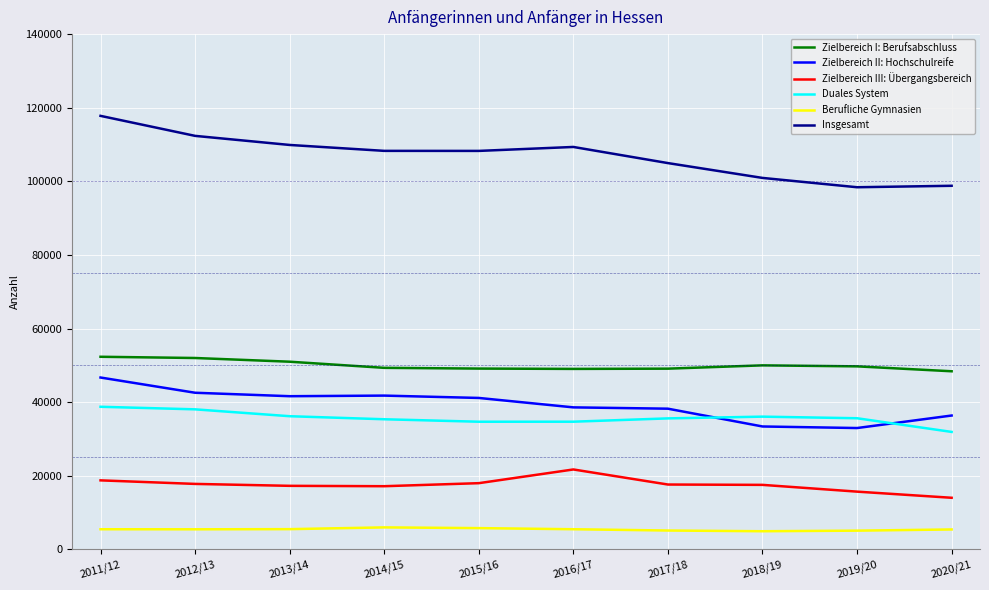

True or false: Zielbereich I: Berufsabschluss and Insgesamt intersect in this chart.

False